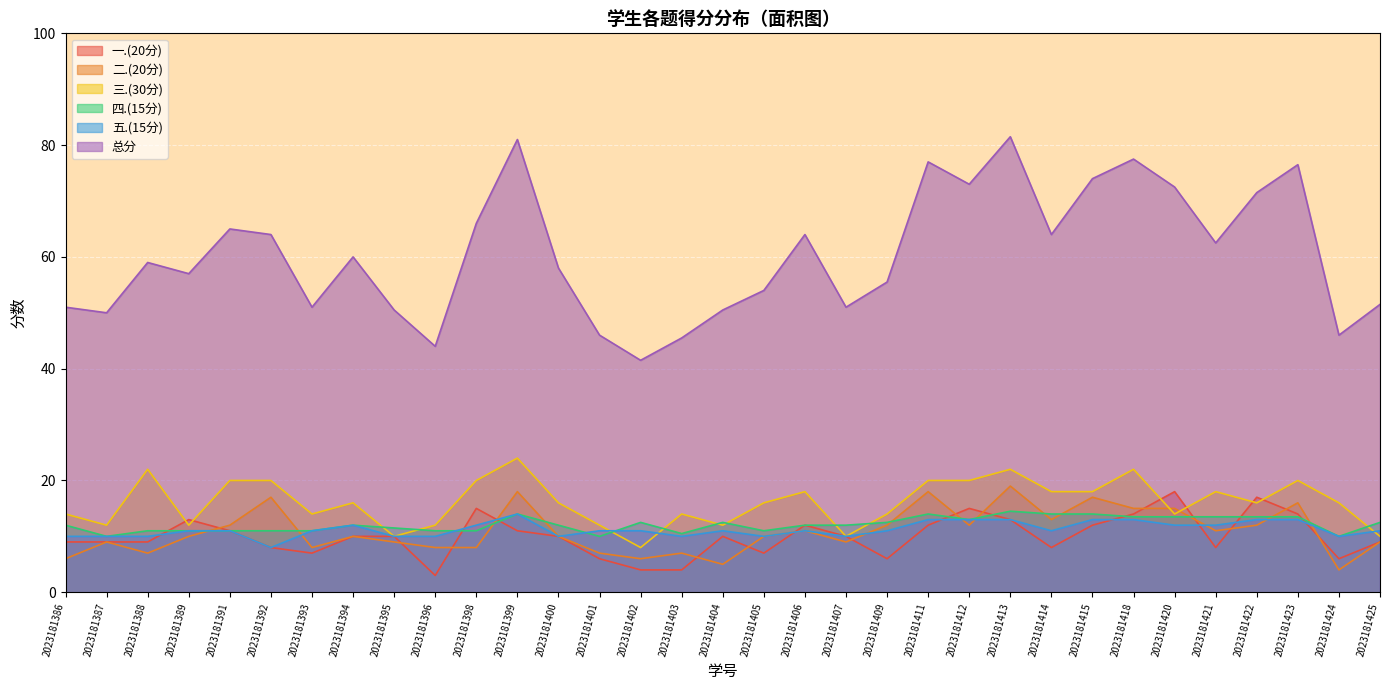

How many values in the 二.(20分) series exceed 10?

15